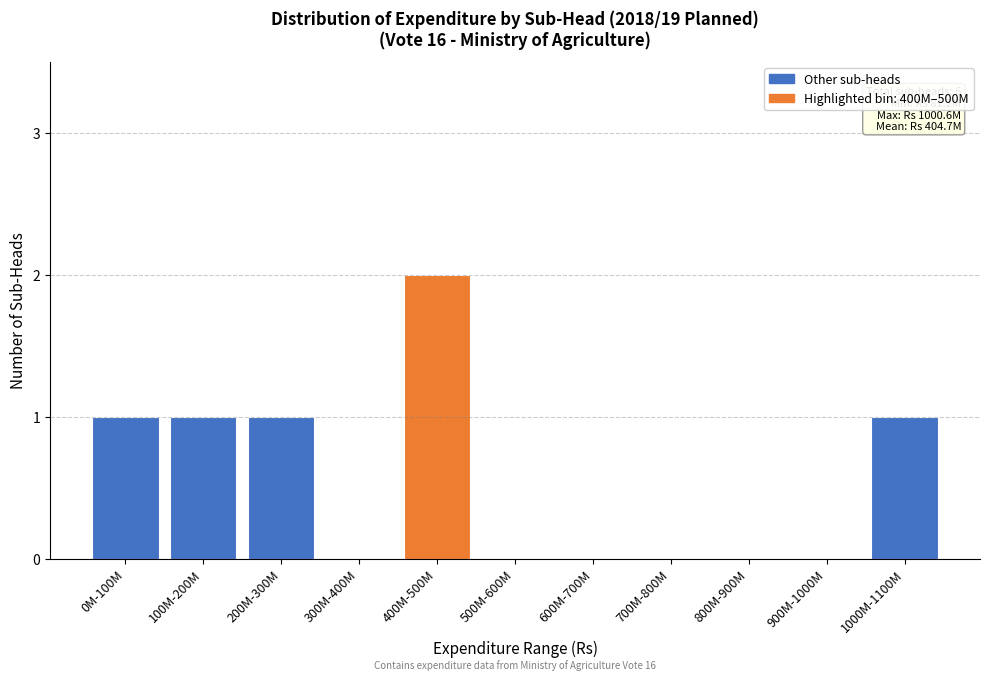

Reading left to right, list all the values displayed in this chart.

0M-100M=1	100M-200M=1	200M-300M=1	300M-400M=0	400M-500M=2	500M-600M=0	600M-700M=0	700M-800M=0	800M-900M=0	900M-1000M=0	1000M-1100M=1